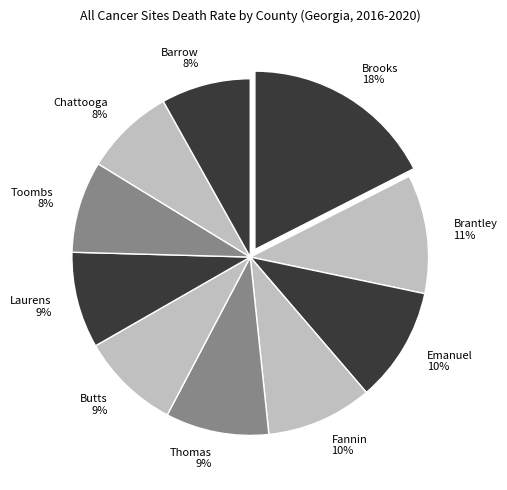

What percentage is the Chattooga 8% slice, to the nearest percent?

8%